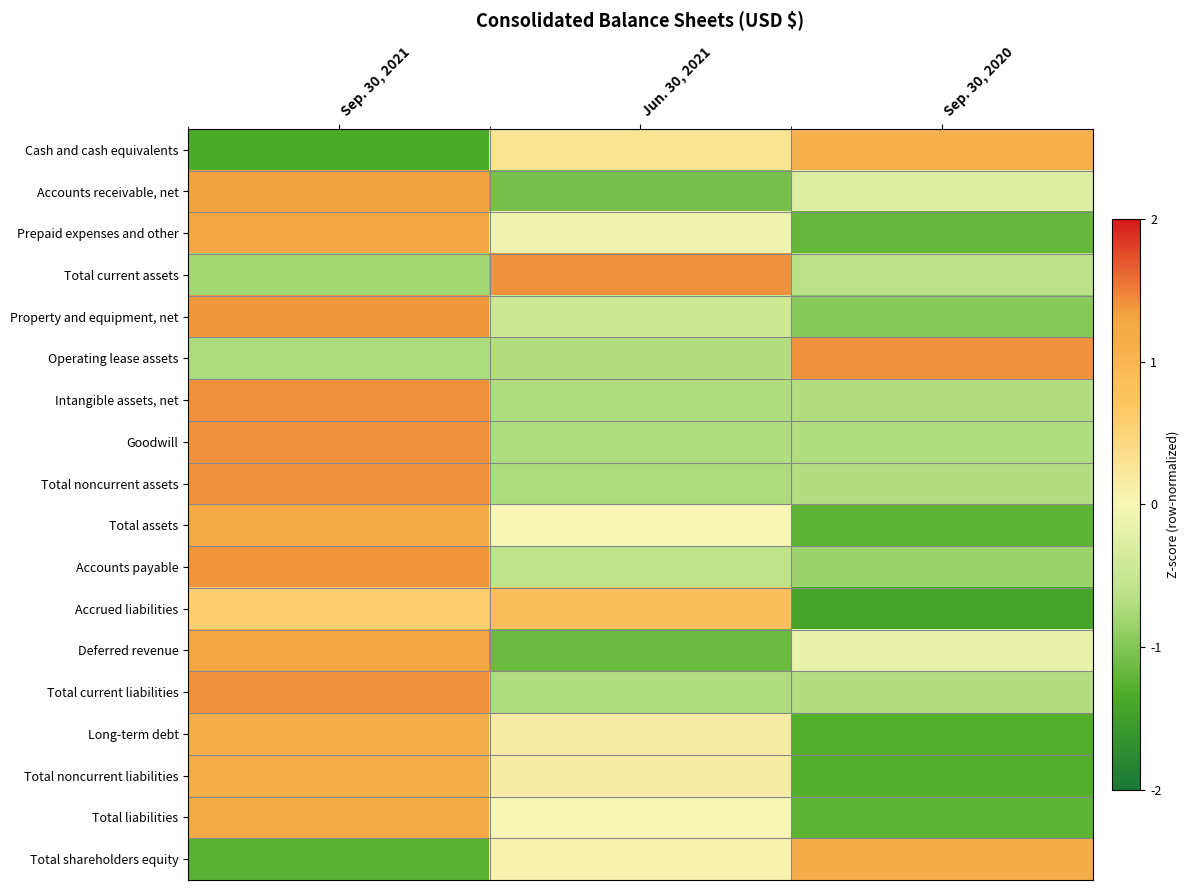

Count the number of data series in this chart.

18